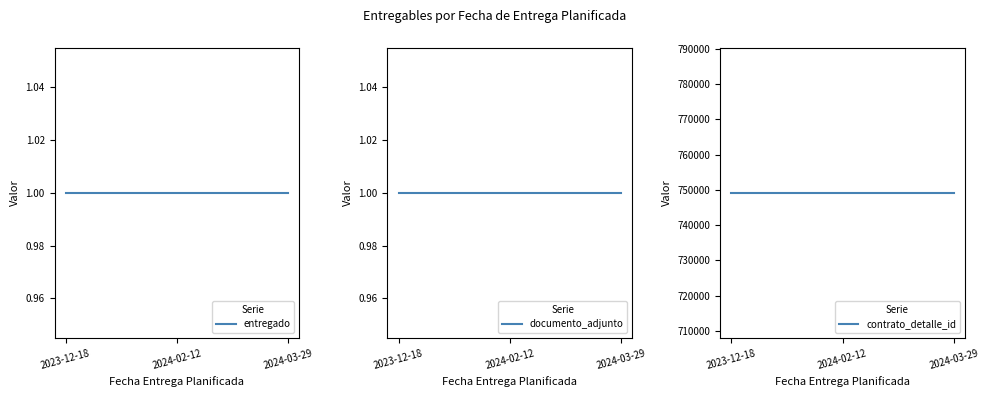

Reading left to right, list all the values displayed in this chart.

entregado: 2023-12-18=1	2024-02-12=1	2024-03-29=1
documento_adjunto: 2023-12-18=1	2024-02-12=1	2024-03-29=1
contrato_detalle_id: 2023-12-18=749192	2024-02-12=749192	2024-03-29=749192